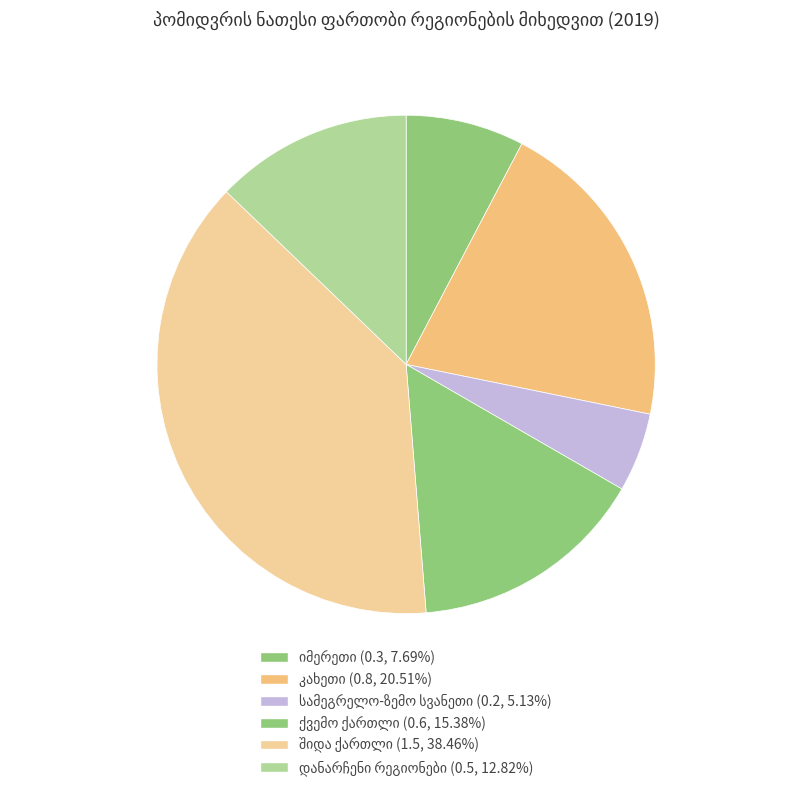

How many segments does this pie chart have?

6